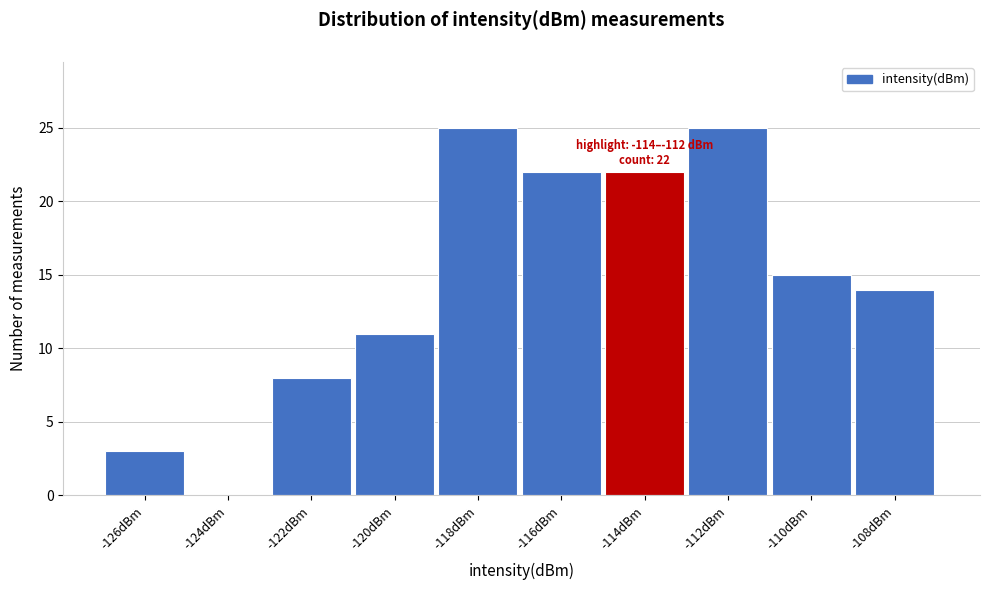

Reading left to right, extract all data points from this chart.

-126dBm=3	-124dBm=0	-122dBm=8	-120dBm=11	-118dBm=25	-116dBm=22	-114dBm=22	-112dBm=25	-110dBm=15	-108dBm=14